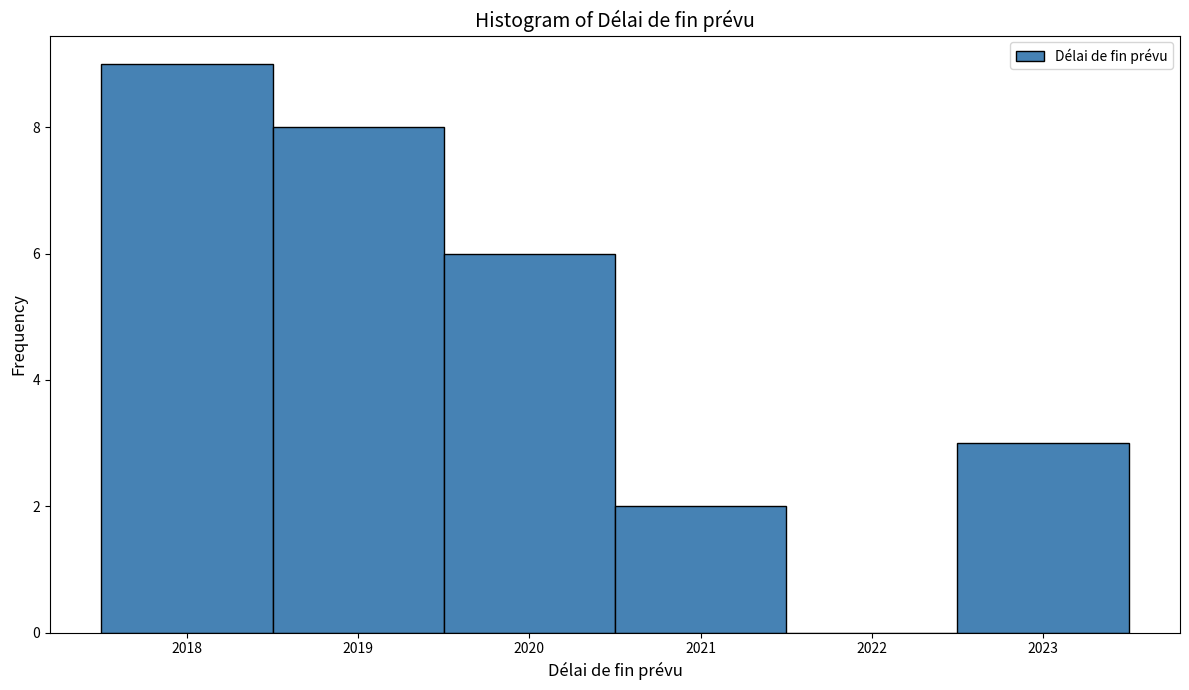

What is the height of the bar covering 2020.5 to 2021.5 on the x-axis? The values are not printed on the chart, so give them approximately, as read against the axis.

2